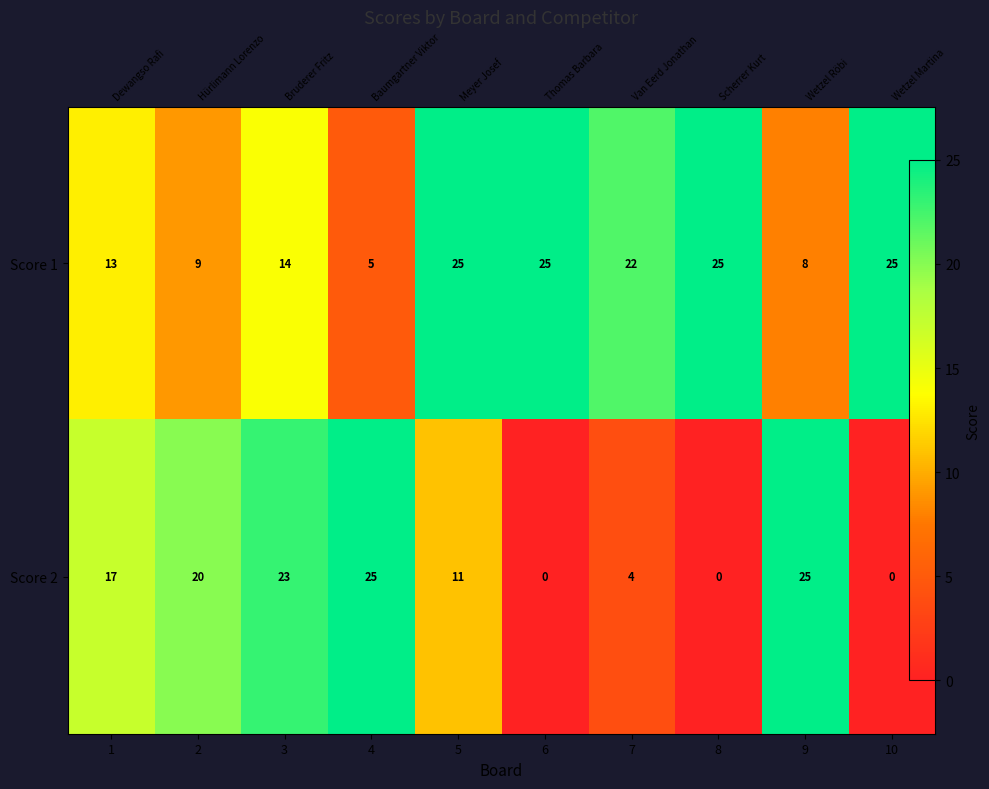

How many values in the Score 1 series are below 22?

5